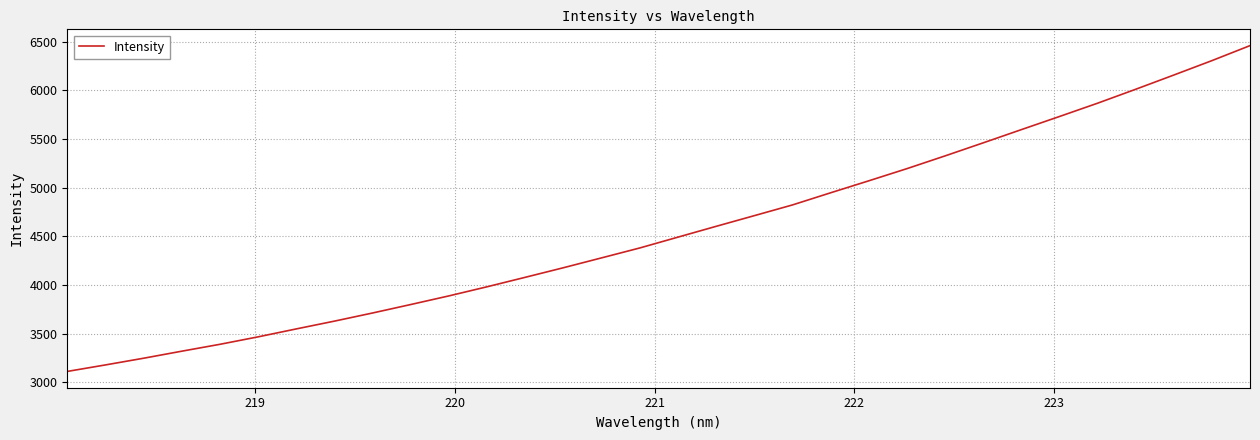

What is the difference between the maximum and minimum values?

3345.8